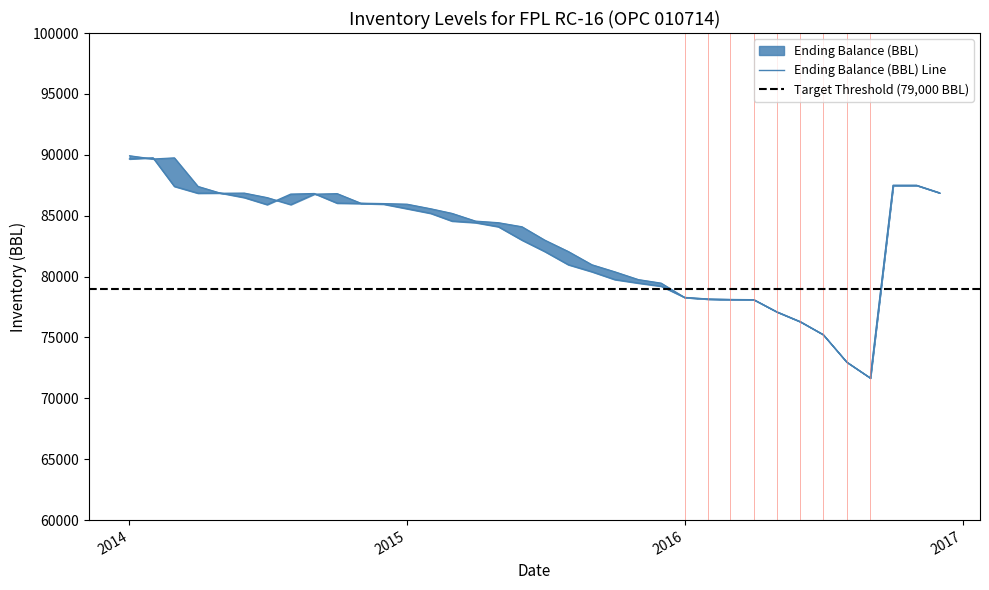

Does the chart display data point markers on the line(s)?

No